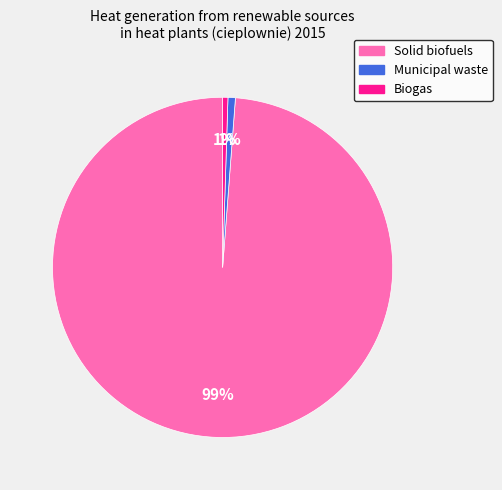

The Biogas slice represents 1% of the pie. True or false?

True